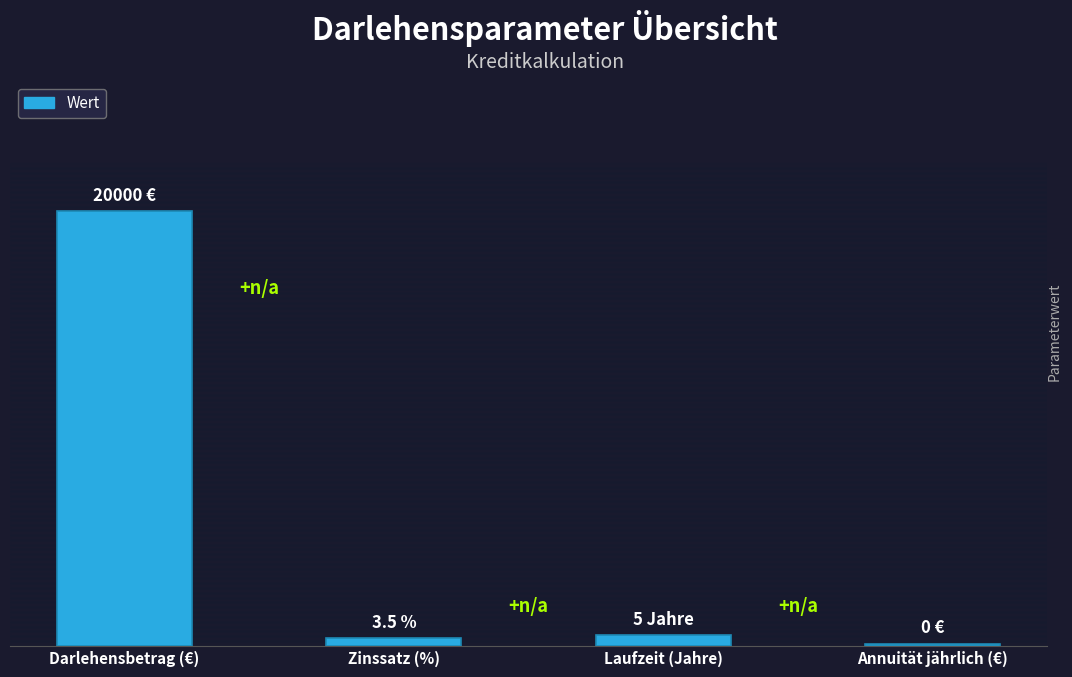

What is the change in value from Laufzeit (Jahre) to Annuität jährlich (€)?

-400